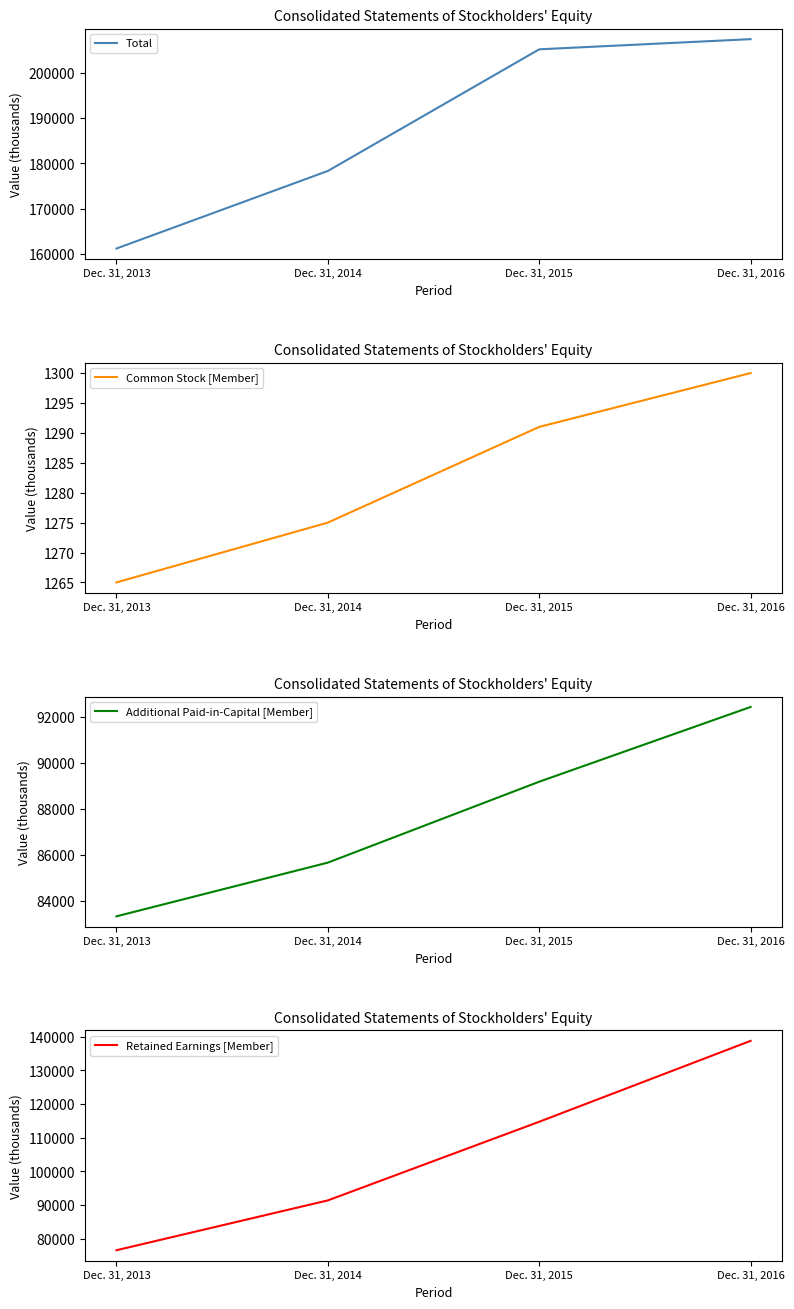

What is the difference between the maximum and minimum values in the Common Stock [Member] series?

35